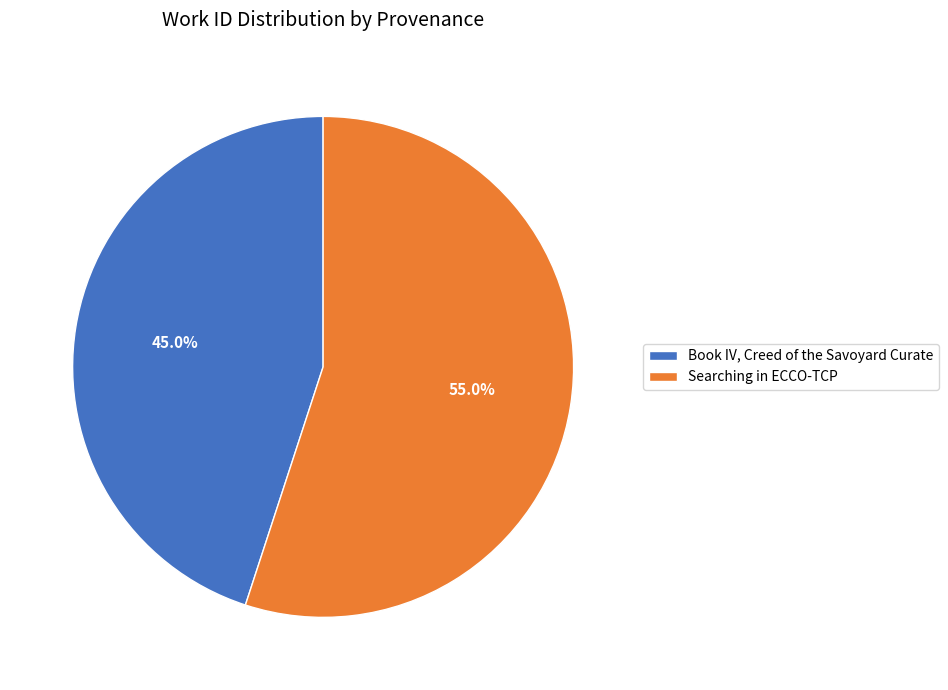

Which has a higher value, Searching in ECCO-TCP or Book IV, Creed of the Savoyard Curate?

Searching in ECCO-TCP